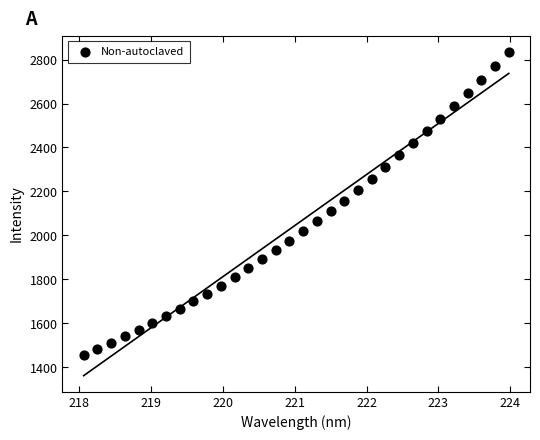

What is the range of X values (max minus min)?

5.9